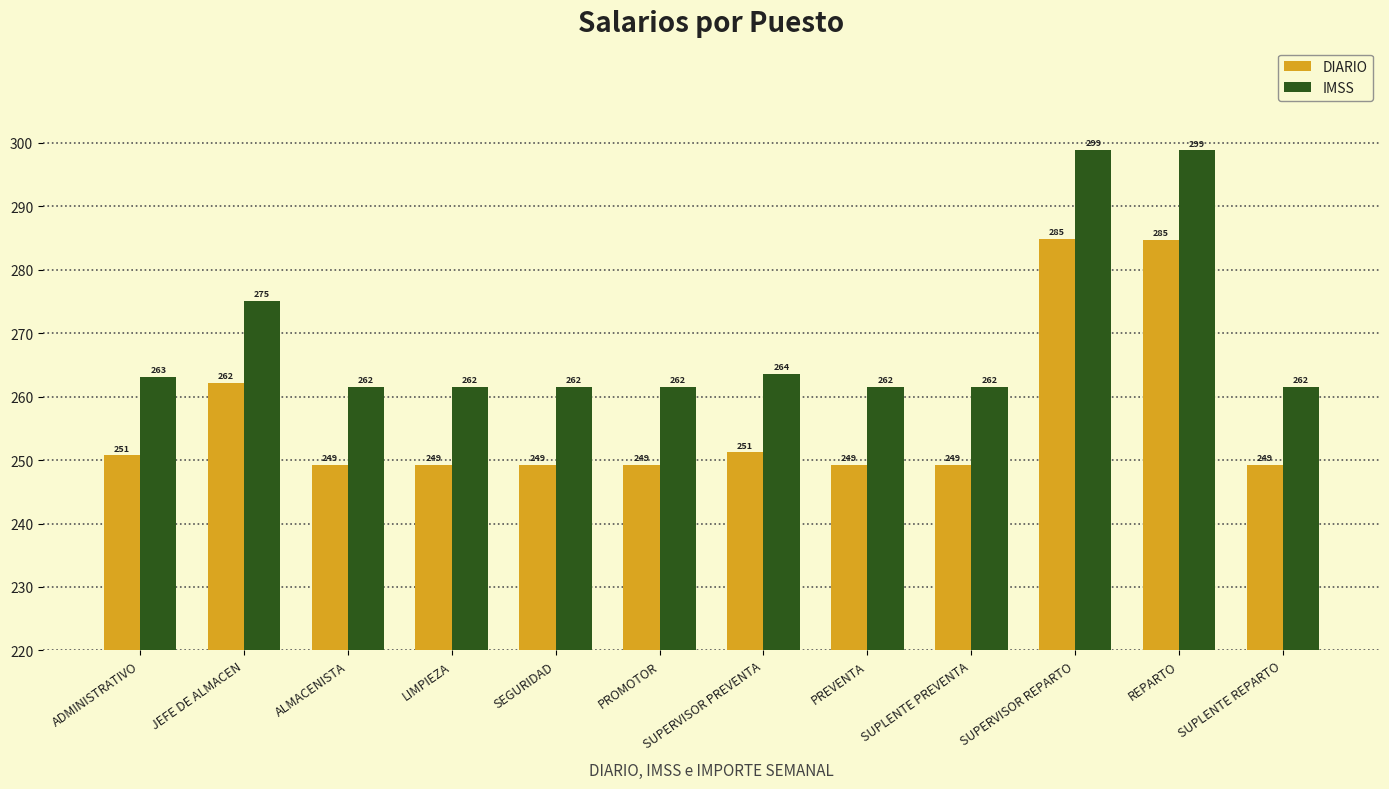

What value does the DIARIO series have at SEGURIDAD?

249.2